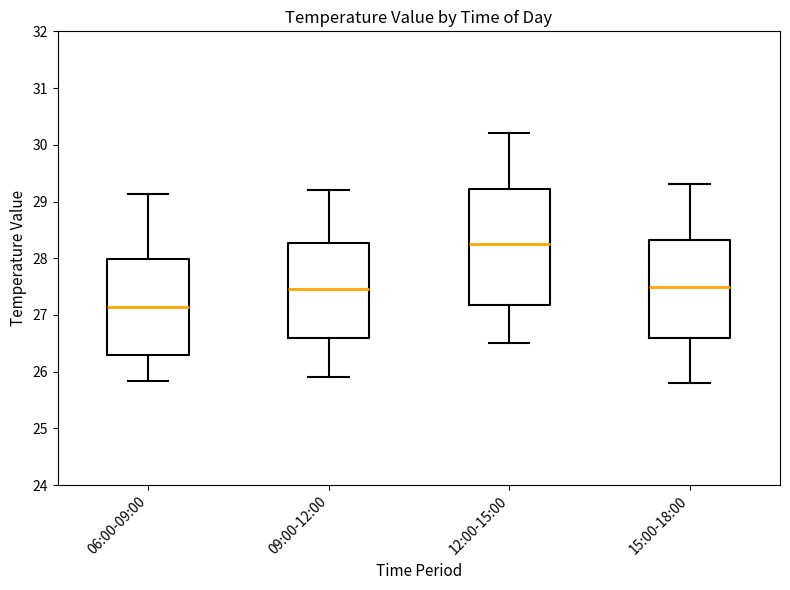

Where does the upper whisker of the box for 15:00-18:00 end on the y-axis? The values are not printed on the chart, so give them approximately, as read against the axis.

29.3